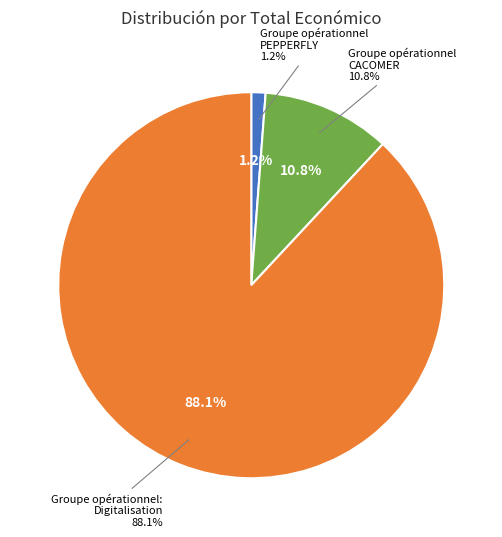

The Groupe opérationnel: Digitalisation slice represents 88% of the pie. True or false?

True